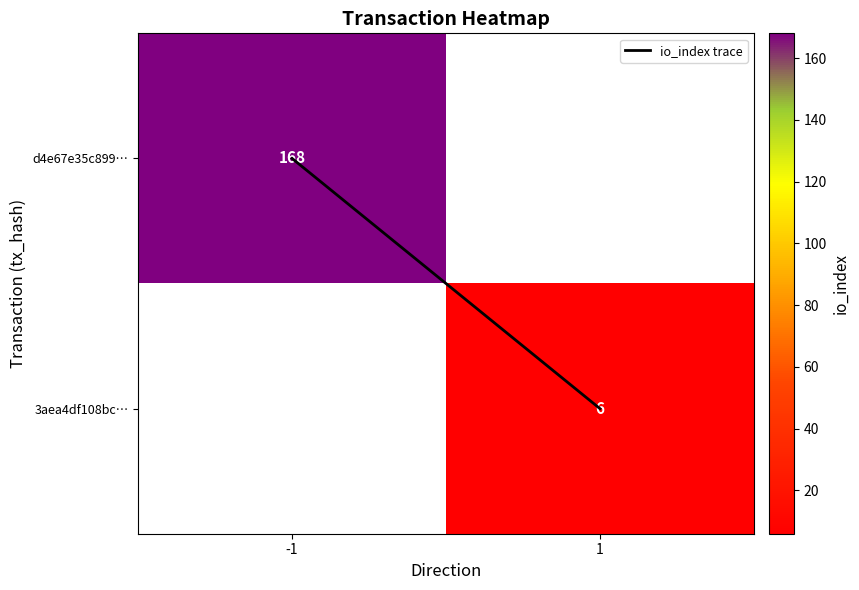

What is the approximate value of io_index trace at 1?

1.0